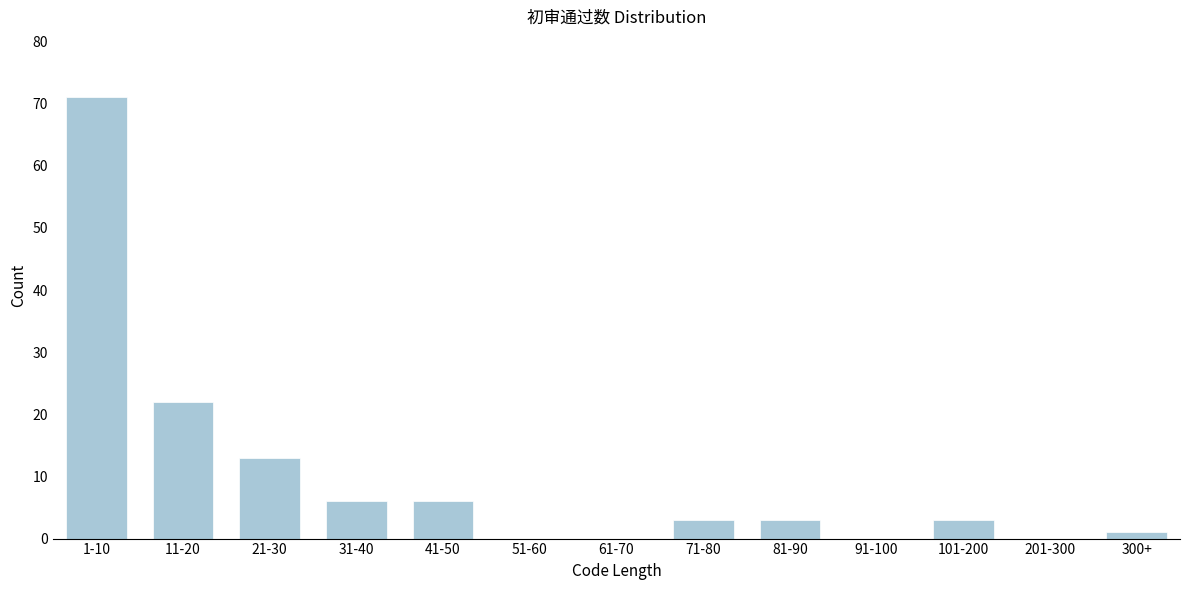

Reading right to left, list all the values displayed in this chart.

300+=1	201-300=0	101-200=3	91-100=0	81-90=3	71-80=3	61-70=0	51-60=0	41-50=6	31-40=6	21-30=13	11-20=22	1-10=71